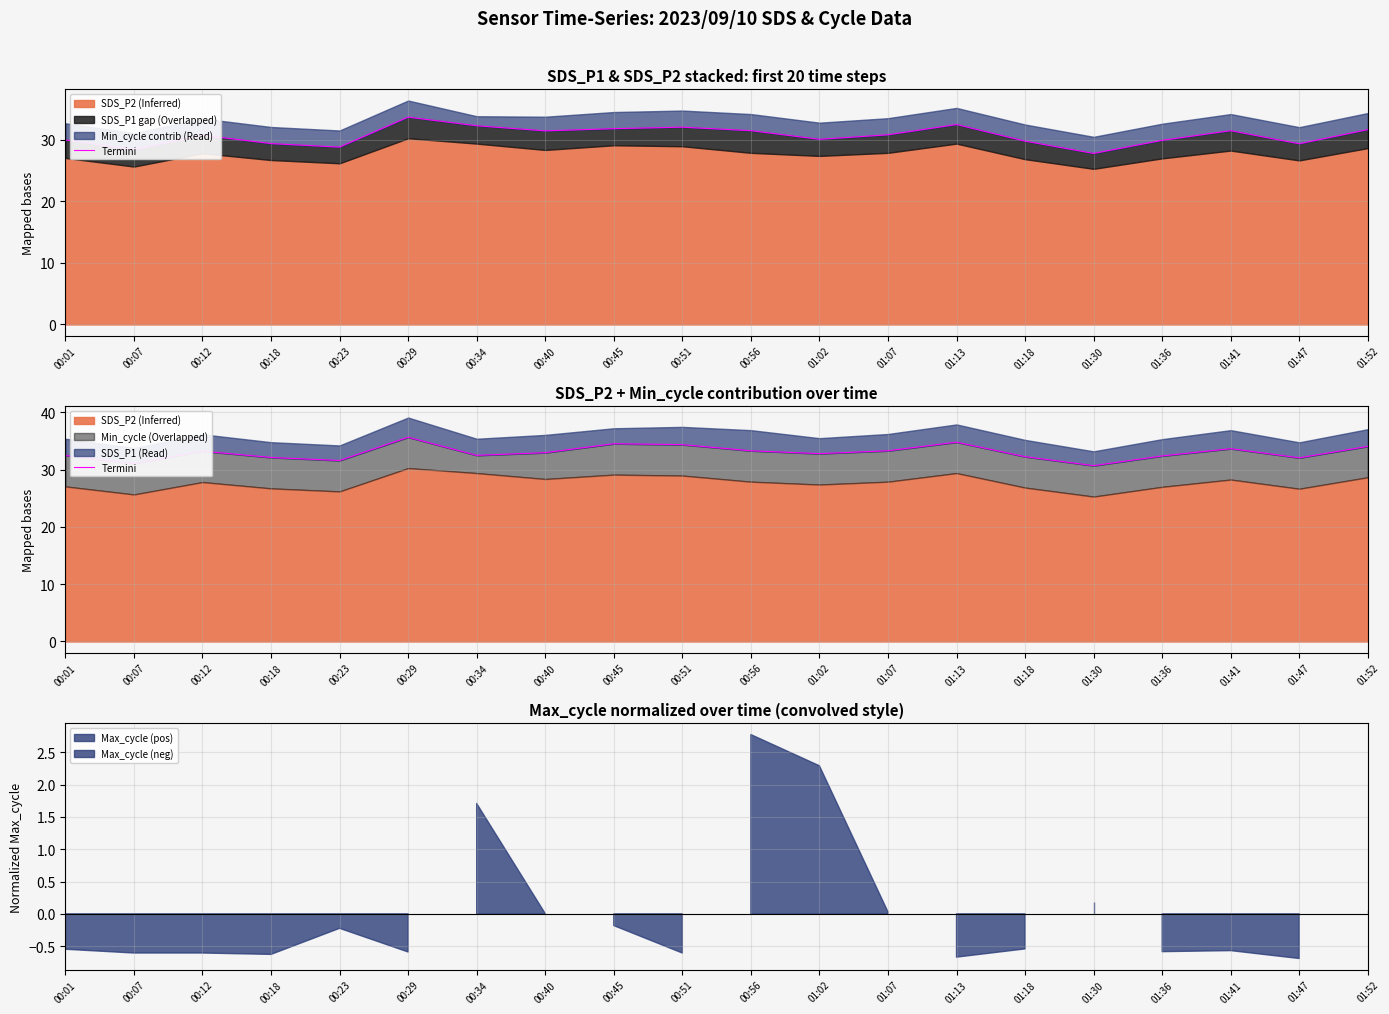

How many lines are shown in the chart?

1